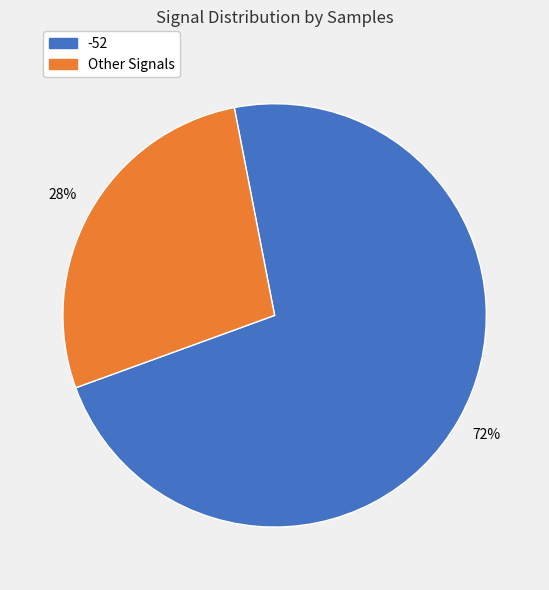

Is there a majority slice in this chart?

Yes